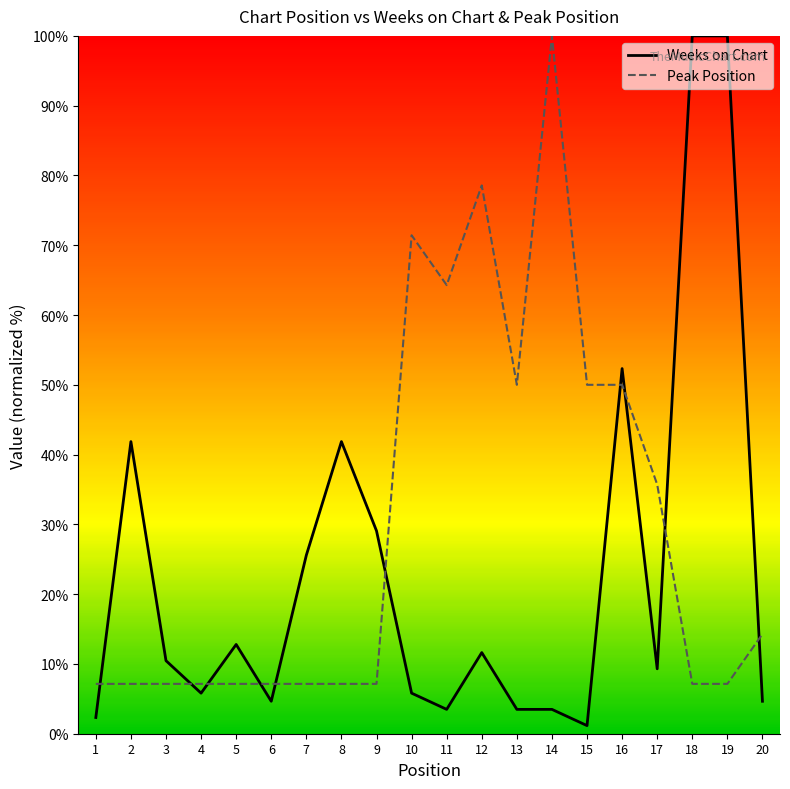

Is this an area chart (filled region under the line)?

No